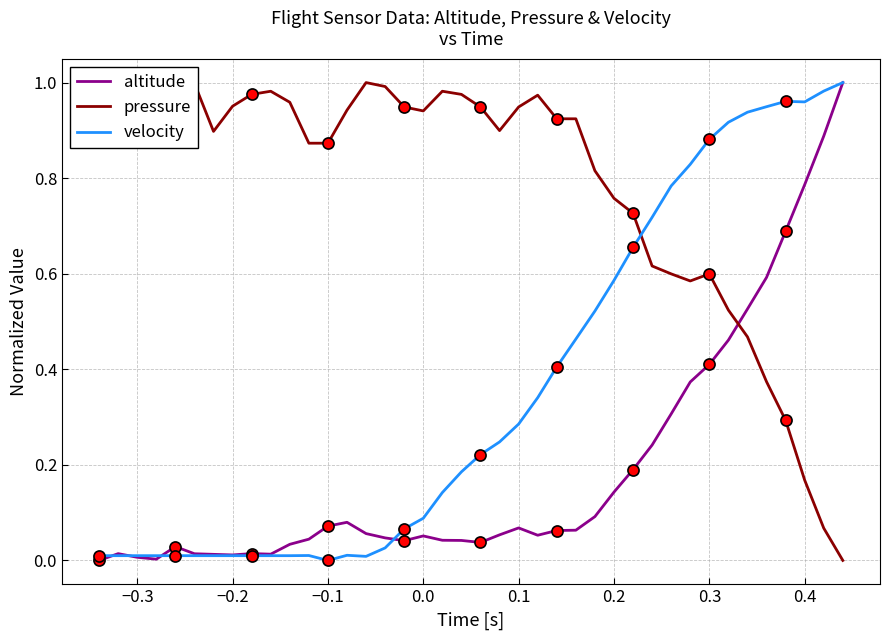

How many intersections are there between velocity and pressure?

1